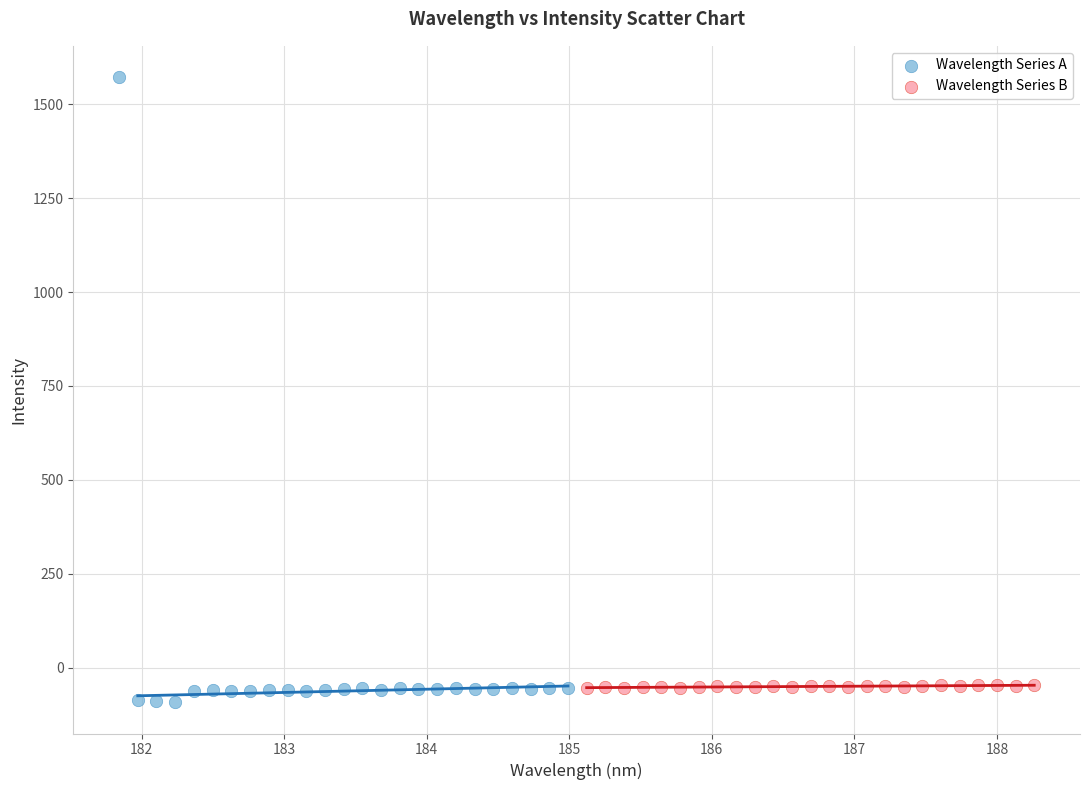

Which series reaches the maximum Y coordinate?

Wavelength Series A